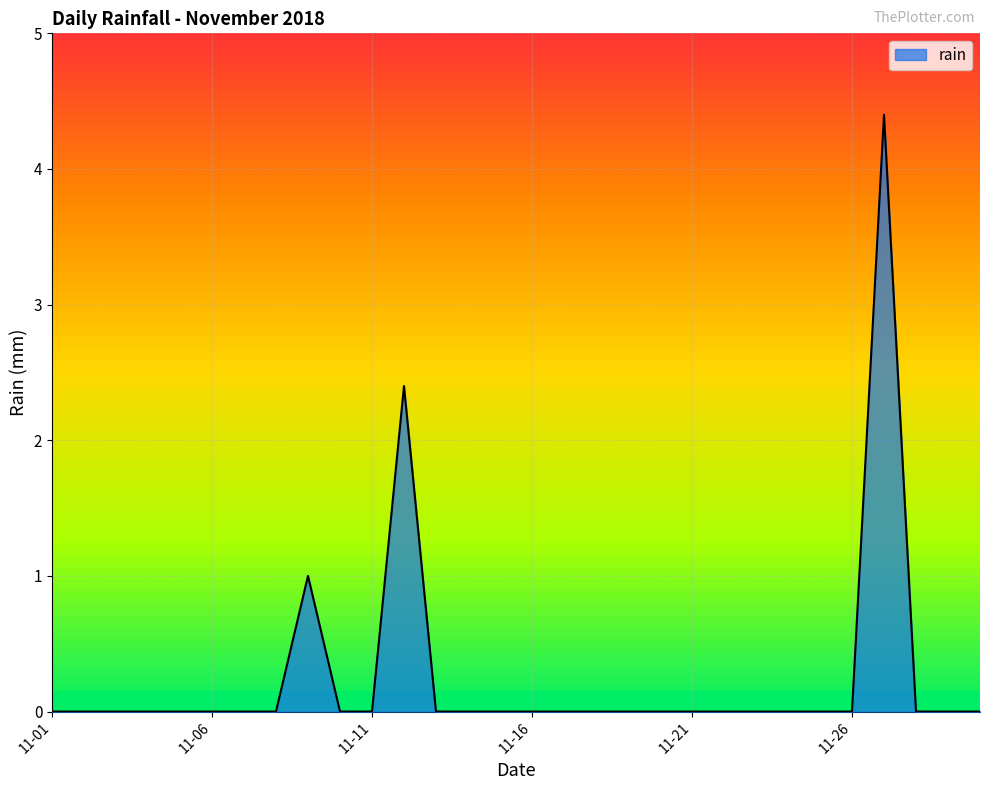

What is the greatest value displayed?

4.4